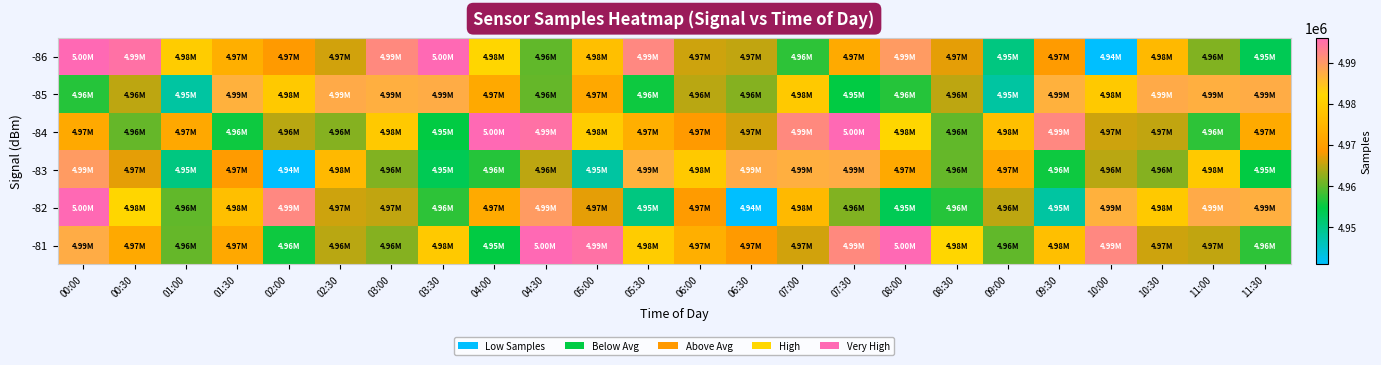

Reading left to right, what are all the values shown in this chart?

-86: 00:00=4996049	00:30=4994967	01:00=4979834	01:30=4973491	02:00=4968821	02:30=4966102	03:00=4991849	03:30=4996076	04:00=4982073	04:30=4960059	05:00=4977106	05:30=4992077	06:00=4965848	06:30=4965238	07:00=4957210	07:30=4972414	08:00=4989673	08:30=4967128	09:00=4950361	09:30=4969071	10:00=4940902	10:30=4975602	11:00=4961692	11:30=4953476
-85: 00:00=4956846	00:30=4964889	01:00=4947880	01:30=4986839	02:00=4979181	02:30=4987842	03:00=4987203	03:30=4987479	04:00=4972122	04:30=4960138	05:00=4971838	05:30=4955505	06:00=4964693	06:30=4961840	07:00=4979093	07:30=4954715	08:00=4956846	08:30=4964889	09:00=4947880	09:30=4986839	10:00=4979181	10:30=4987842	11:00=4987203	11:30=4987479
-84: 00:00=4972122	00:30=4960138	01:00=4971838	01:30=4955505	02:00=4964693	02:30=4961840	03:00=4979093	03:30=4954715	04:00=4996049	04:30=4994967	05:00=4979834	05:30=4973491	06:00=4968821	06:30=4966102	07:00=4991849	07:30=4996076	08:00=4982073	08:30=4960059	09:00=4977106	09:30=4992077	10:00=4965848	10:30=4965238	11:00=4957210	11:30=4972414
-83: 00:00=4989673	00:30=4967128	01:00=4950361	01:30=4969071	02:00=4940902	02:30=4975602	03:00=4961692	03:30=4953476	04:00=4956846	04:30=4964889	05:00=4947880	05:30=4986839	06:00=4979181	06:30=4987842	07:00=4987203	07:30=4987479	08:00=4972122	08:30=4960138	09:00=4971838	09:30=4955505	10:00=4964693	10:30=4961840	11:00=4979093	11:30=4954715
-82: 00:00=4996076	00:30=4982073	01:00=4960059	01:30=4977106	02:00=4992077	02:30=4965848	03:00=4965238	03:30=4957210	04:00=4972414	04:30=4989673	05:00=4967128	05:30=4950361	06:00=4969071	06:30=4940902	07:00=4975602	07:30=4961692	08:00=4953476	08:30=4956846	09:00=4964889	09:30=4947880	10:00=4986839	10:30=4979181	11:00=4987842	11:30=4987203
-81: 00:00=4987479	00:30=4972122	01:00=4960138	01:30=4971838	02:00=4955505	02:30=4964693	03:00=4961840	03:30=4979093	04:00=4954715	04:30=4996049	05:00=4994967	05:30=4979834	06:00=4973491	06:30=4968821	07:00=4966102	07:30=4991849	08:00=4996076	08:30=4982073	09:00=4960059	09:30=4977106	10:00=4992077	10:30=4965848	11:00=4965238	11:30=4957210